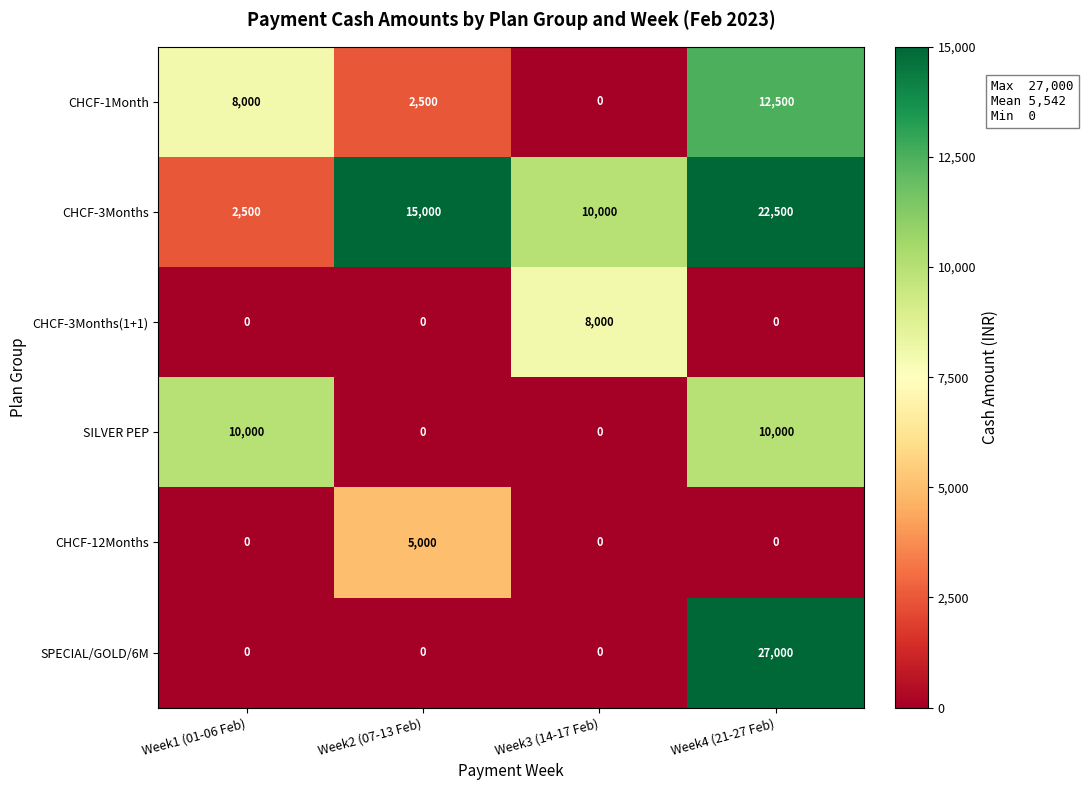

What is the average value of the SPECIAL/GOLD/6M series?

6750